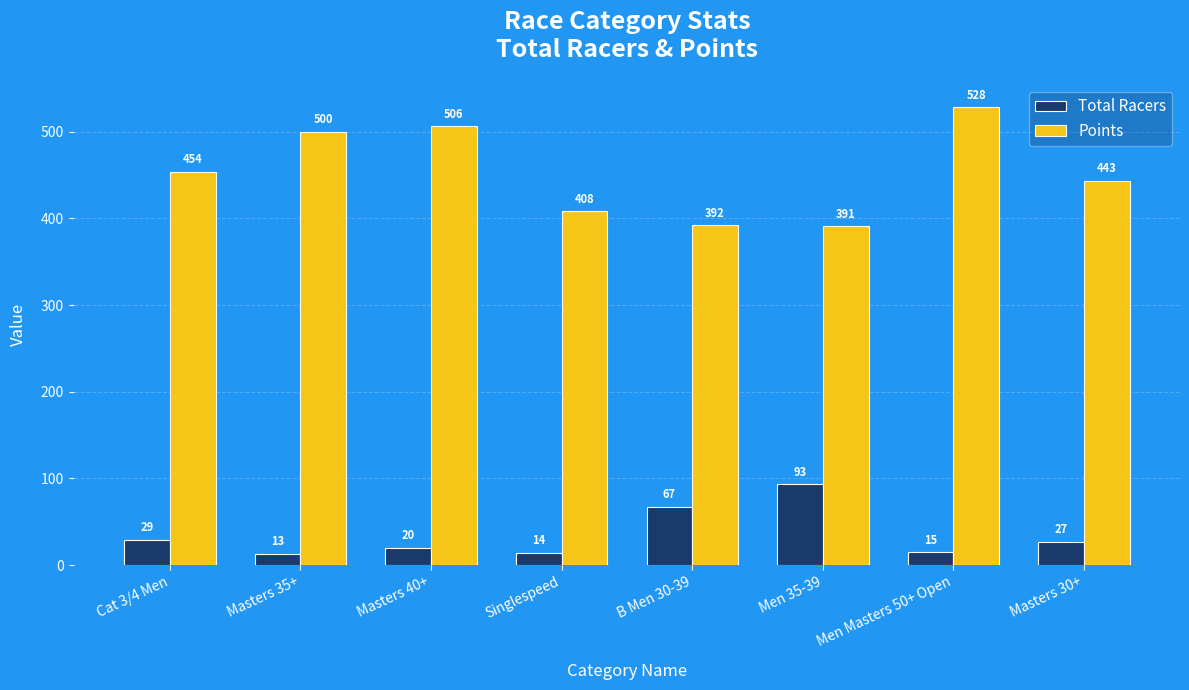

What is the difference between the maximum and second lowest values in the Total Racers series?

79.0